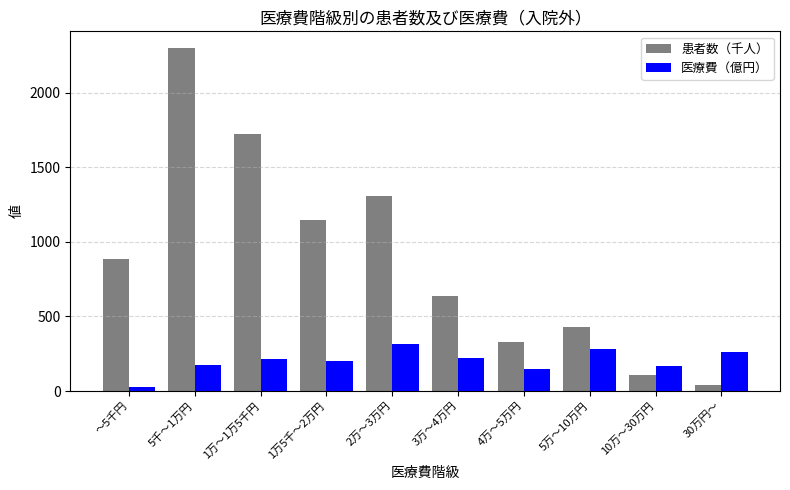

What is the difference between the maximum and second lowest values in the 患者数（千人） series?

2189.1